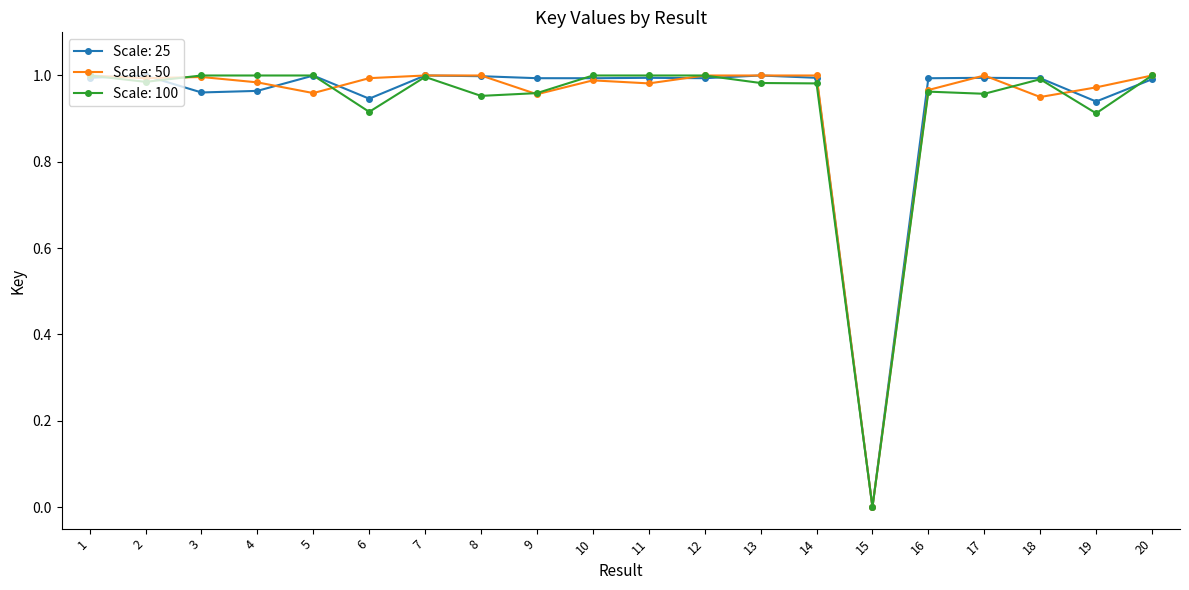

The Scale: 100 series shows 1.0 at 5. True or false?

True